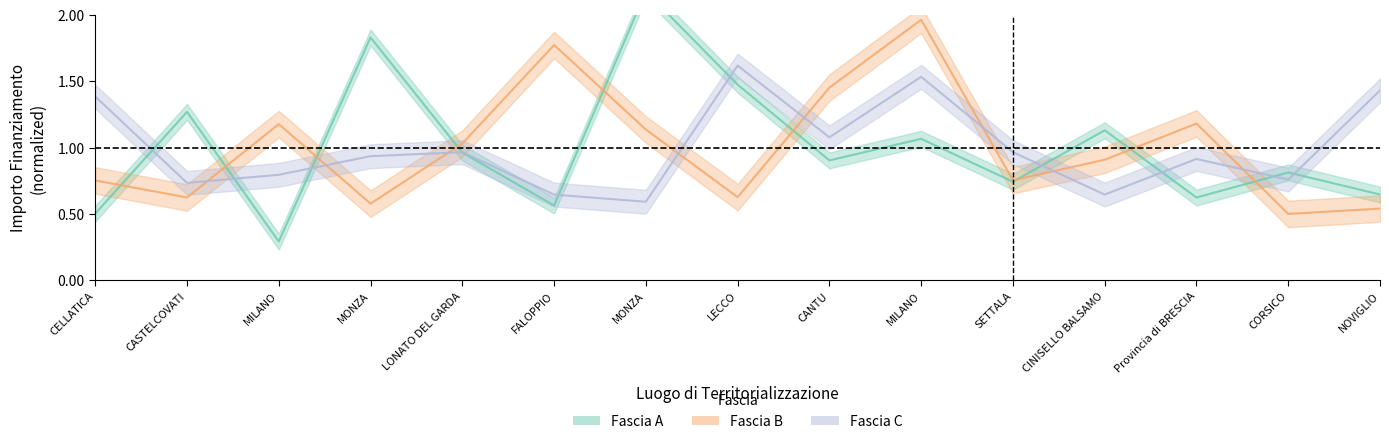

Reading left to right, list all the values displayed in this chart.

Fascia A: 0.5	1.3	0.3	1.8	1.0	0.6	2.2	1.5	0.9	1.1	0.7	1.1	0.6	0.8	0.6
Fascia B: 0.8	0.6	1.2	0.6	1.0	1.8	1.1	0.6	1.5	2.0	0.8	0.9	1.2	0.5	0.5
Fascia C: 1.4	0.7	0.8	0.9	1.0	0.6	0.6	1.6	1.1	1.5	1.0	0.6	0.9	0.8	1.4